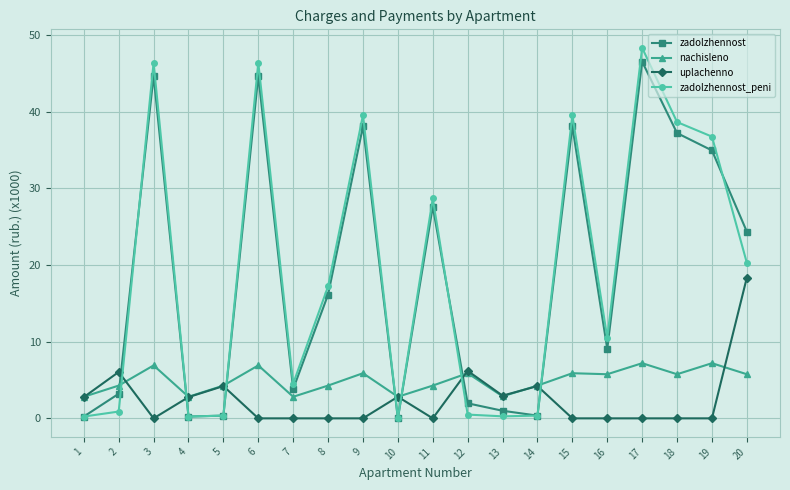

True or false: zadolzhennost has a value of 38.1 at 15.

True